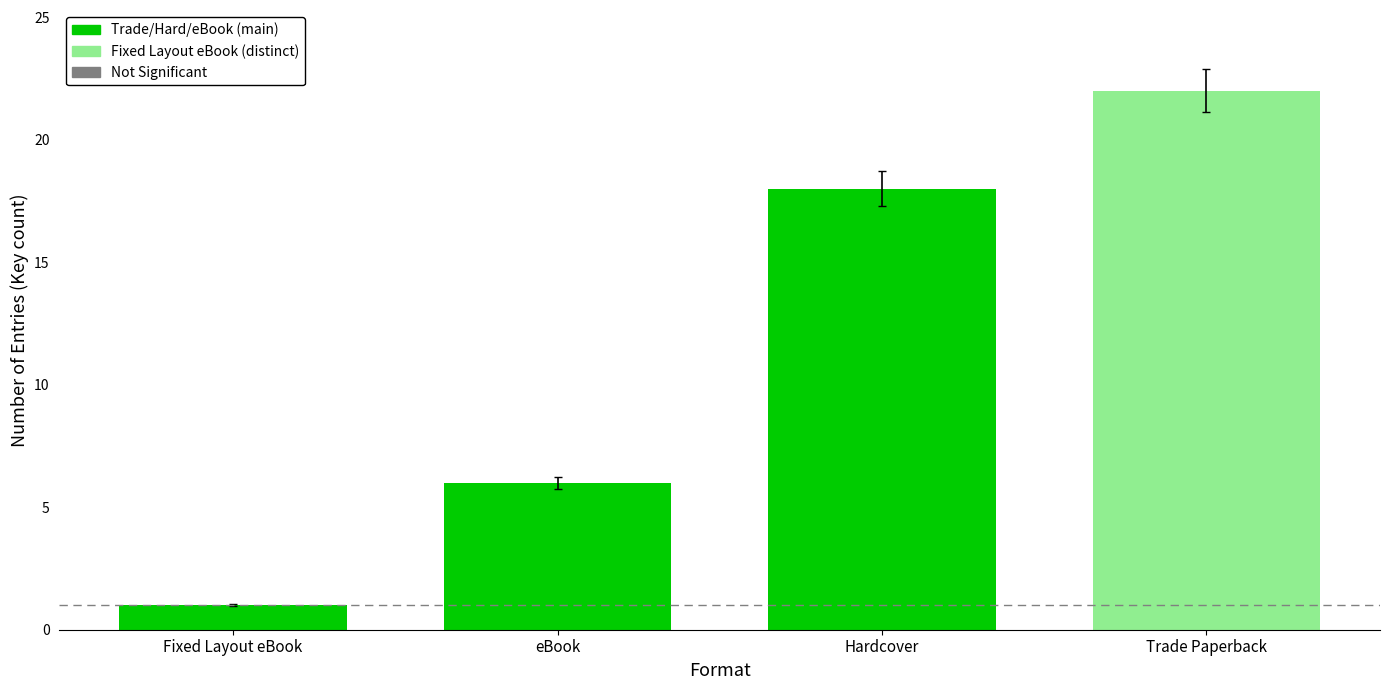

Between Trade Paperback and Fixed Layout eBook, which is larger?

Trade Paperback